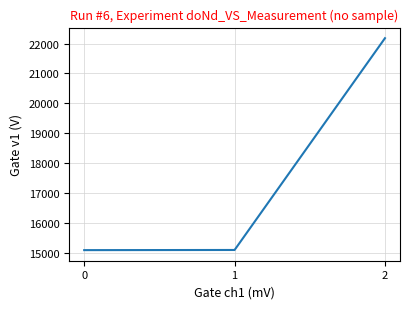

How many series are shown in this chart?

1